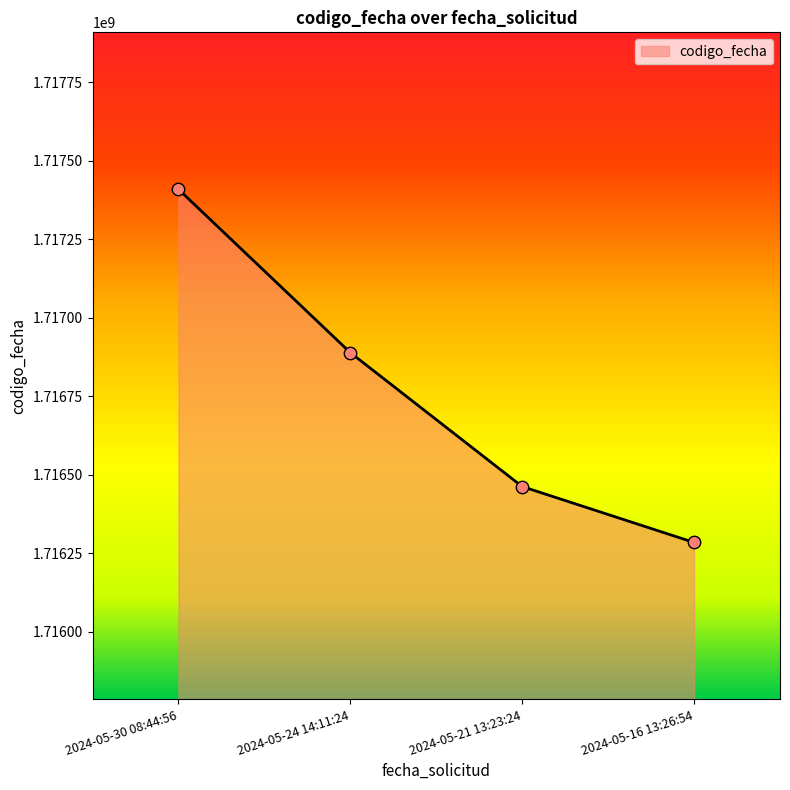

What is the change in value from 2024-05-24 14:11:24 to 2024-05-16 13:26:54?

-604652